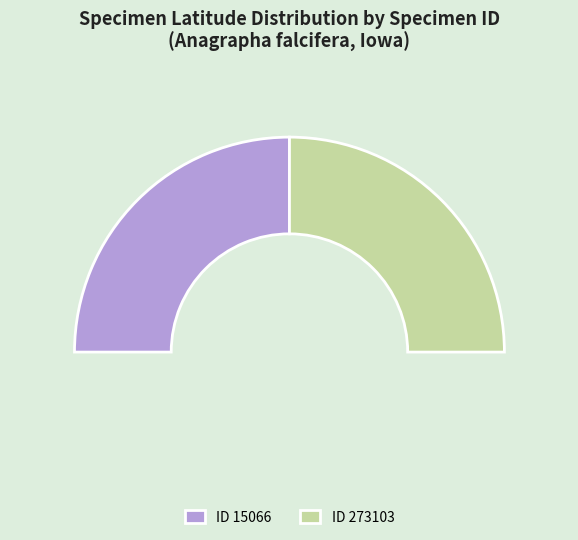

Is 273103 the majority of the pie?

No